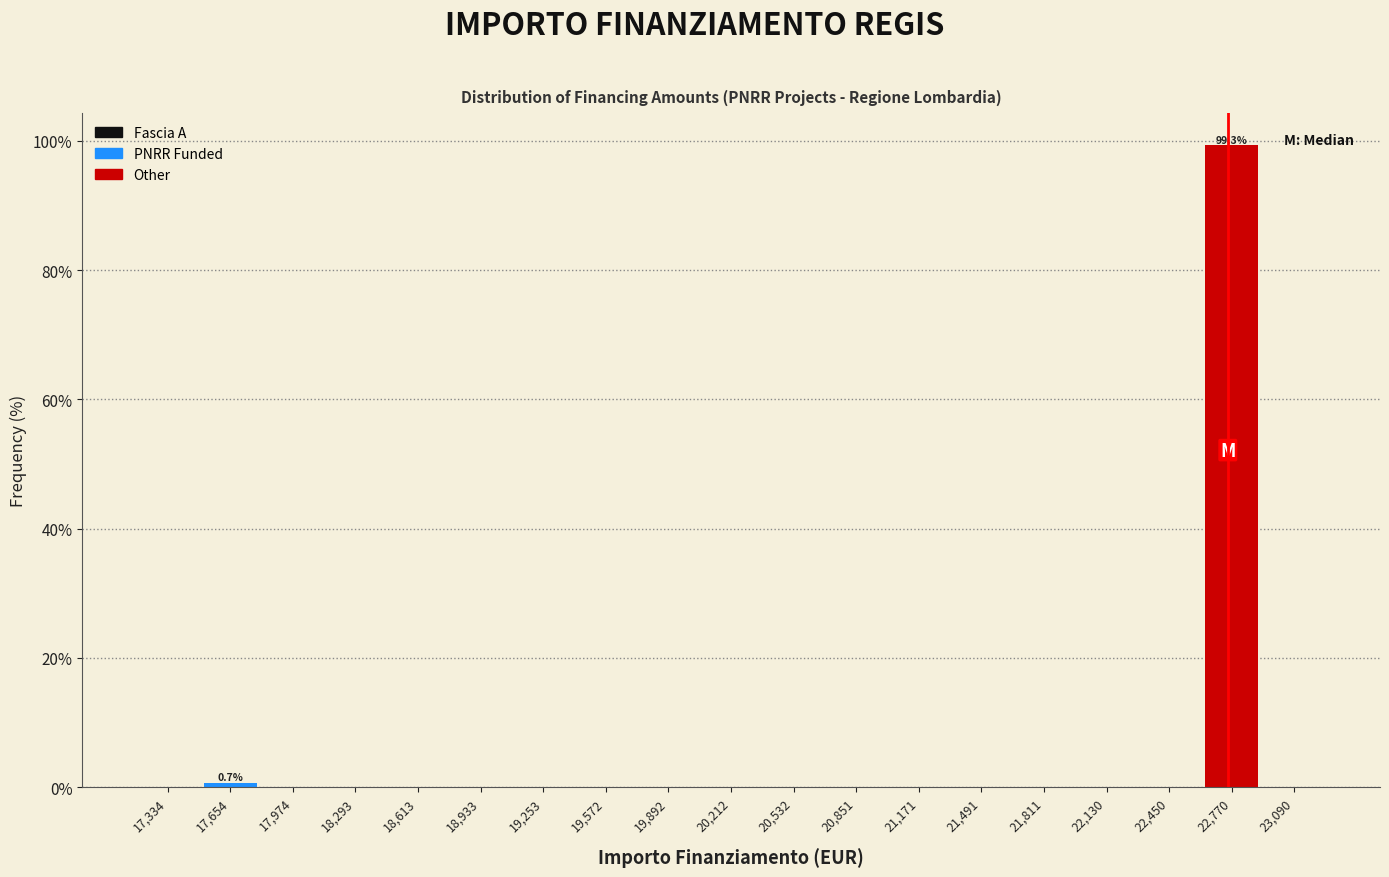

Which range on the x-axis has the tallest bar?

22600 to 22950